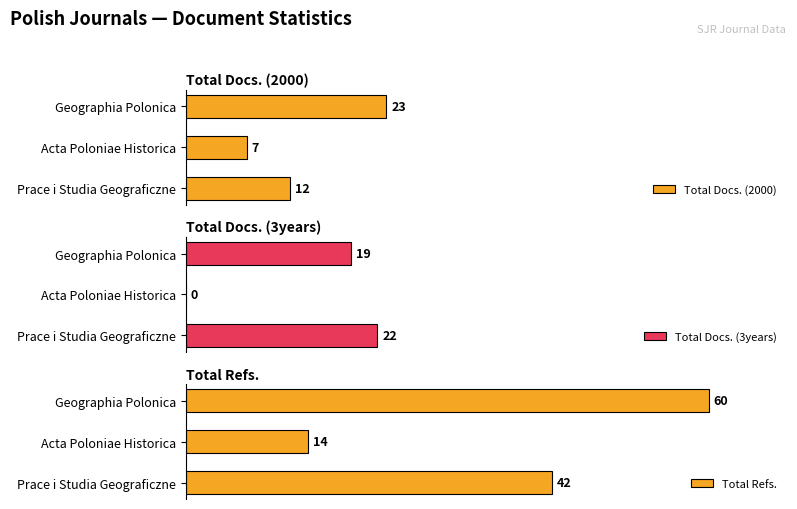

List the series in order of their peak value, lowest first.

Total Docs. (3years), Total Docs. (2000), Total Refs.